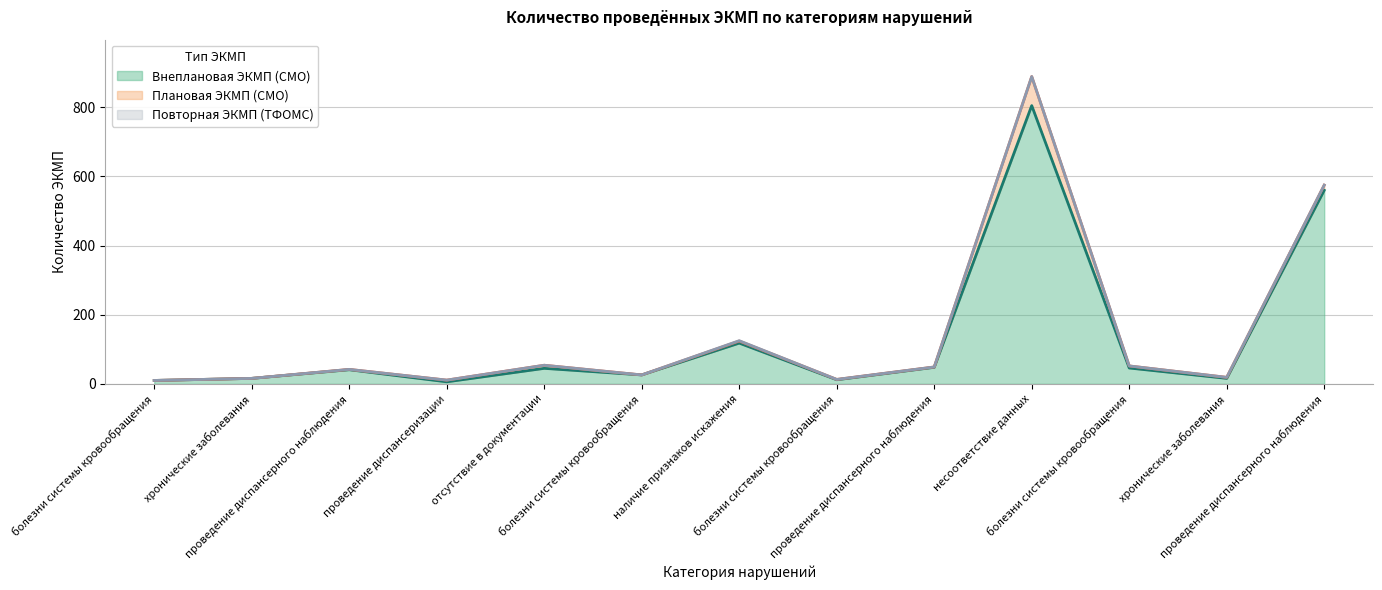

The Повторная ЭКМП (ТФОМС) series shows -1 at болезни системы кровообращения (6.24.13.2). True or false?

False